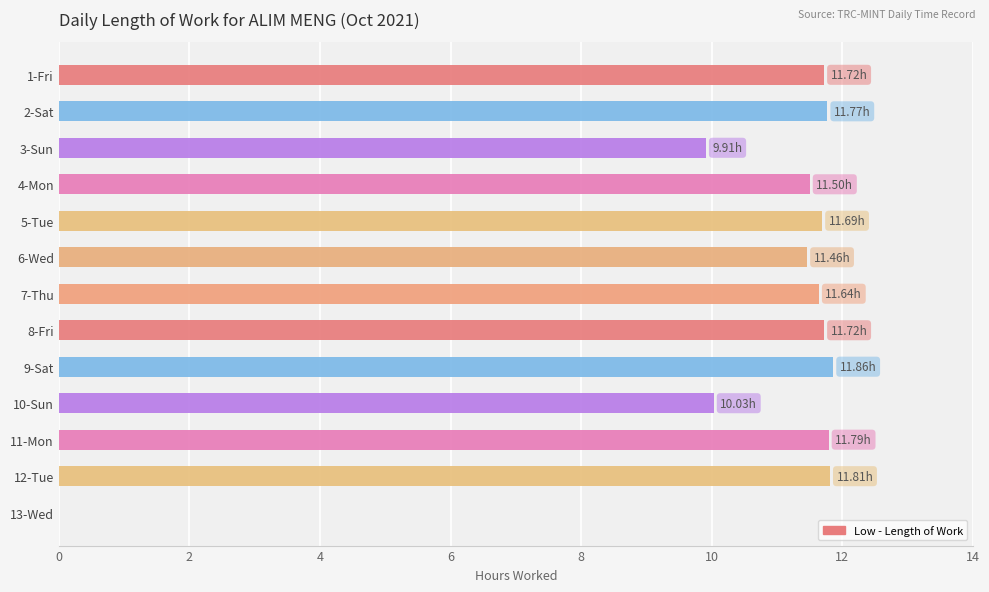

What is the sum of all values?

136.9